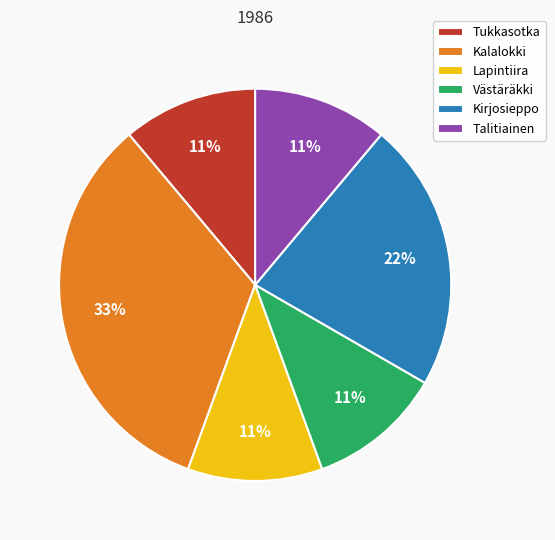

Is there a majority slice in this chart?

No